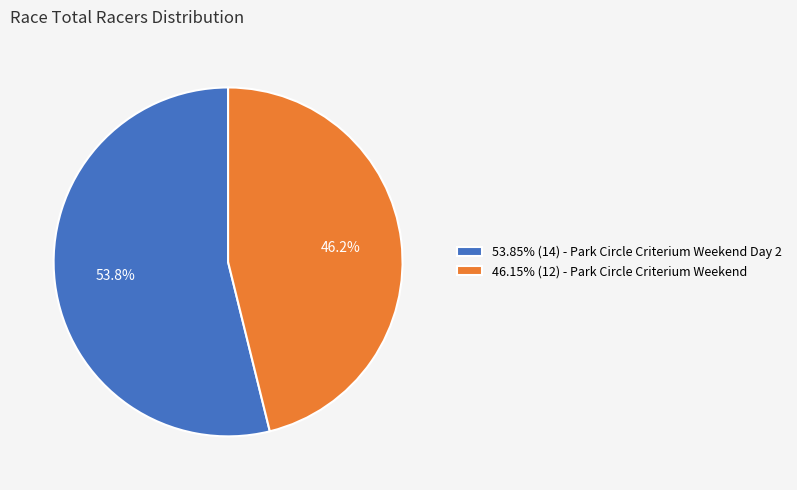

How many segments does this pie chart have?

2